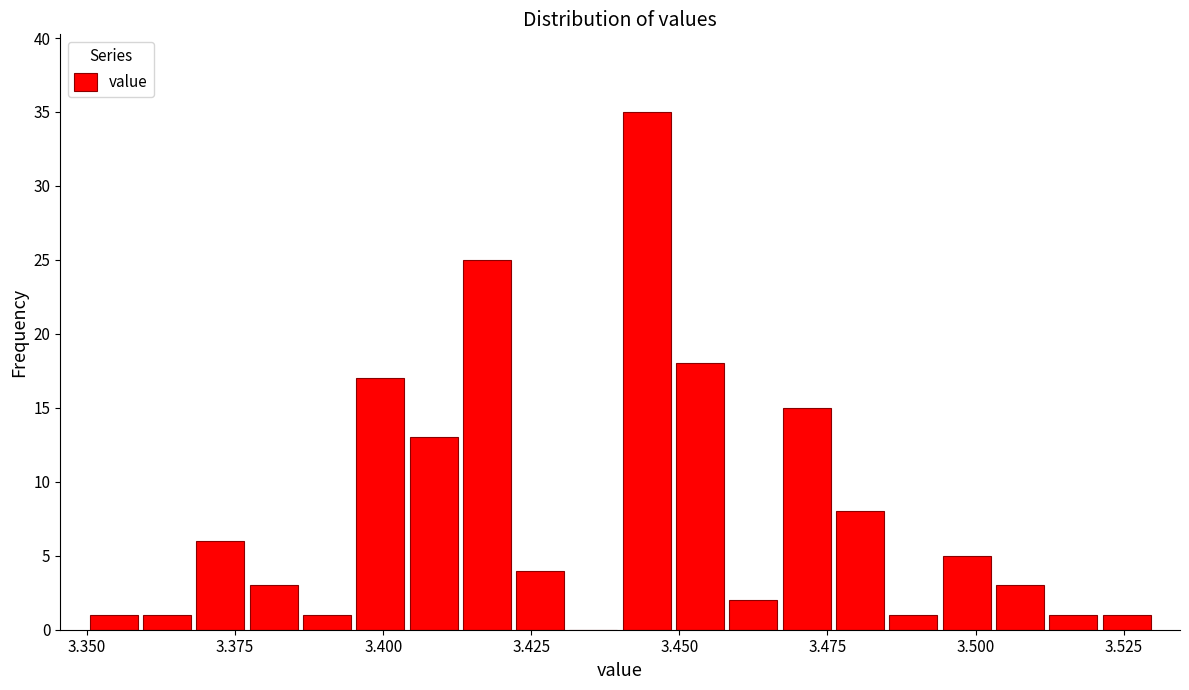

Read against the x-axis, roughly where is the centre of the tallest bar?

3.445